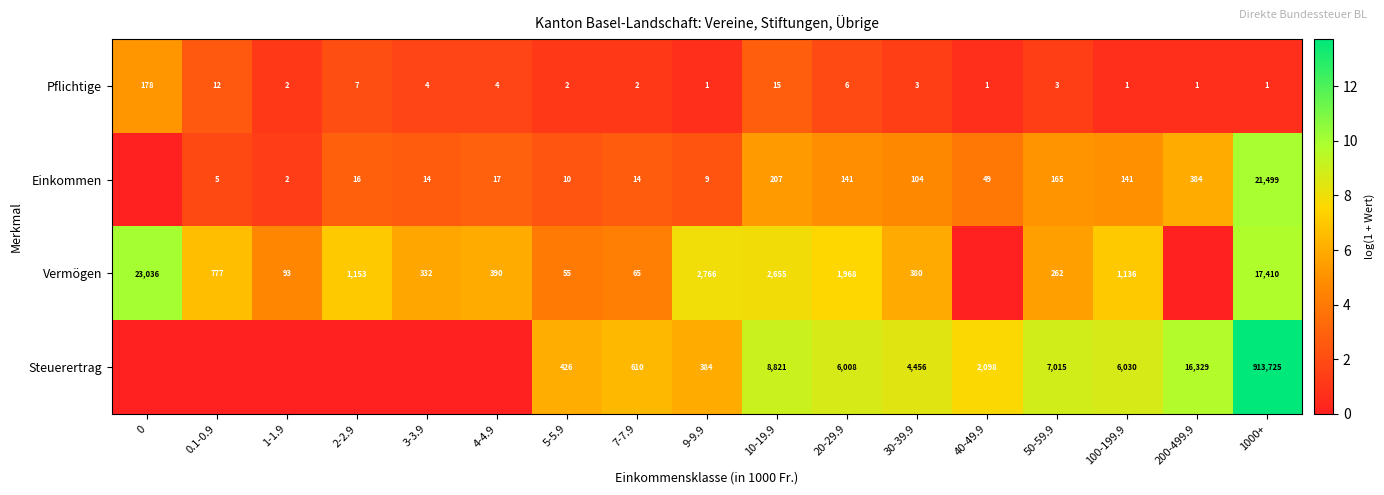

How many values in the Pflichtige series are below 3?

8